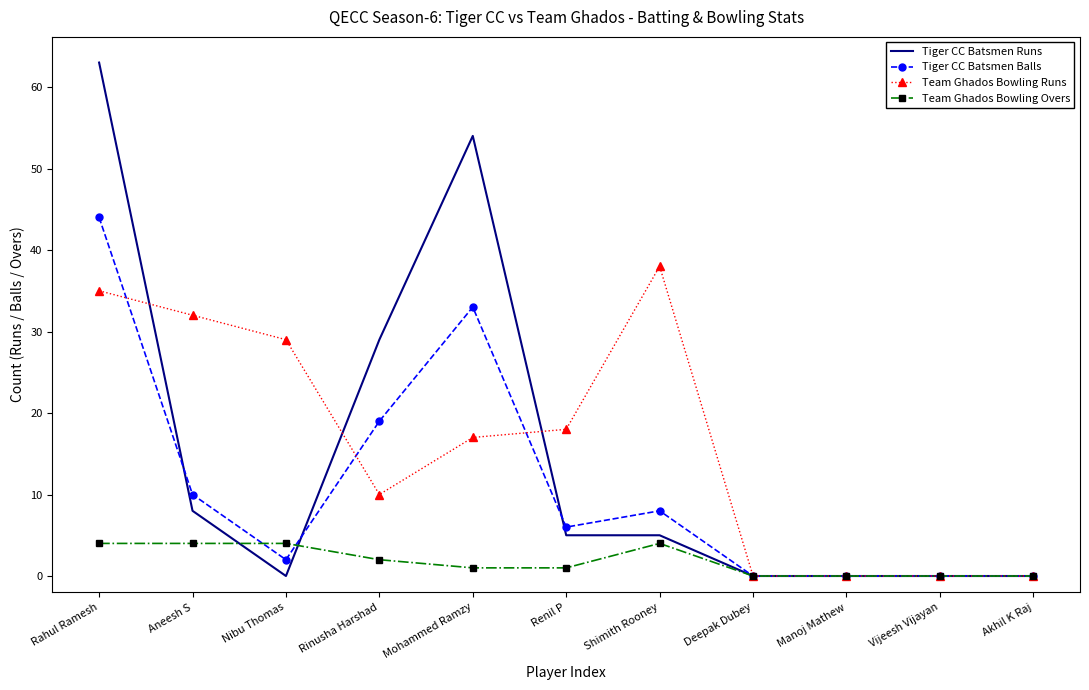

What is the difference between the Tiger CC Batsmen Runs values at Mohammed Ramzy and Manoj Mathew?

54